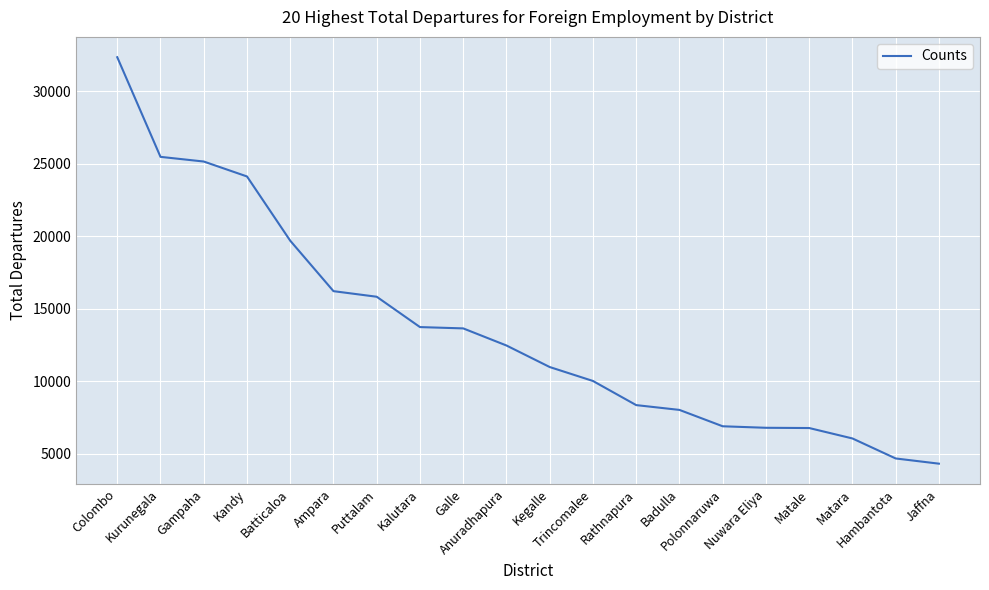

Read the value at Rathnapura.

8363